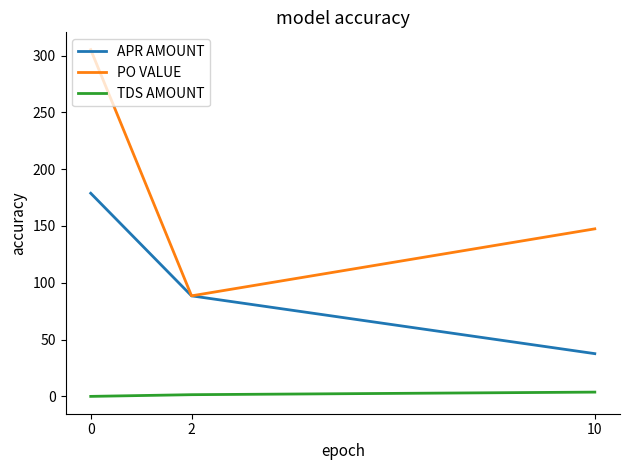

Where is PO VALUE nearest to the value 196?

10